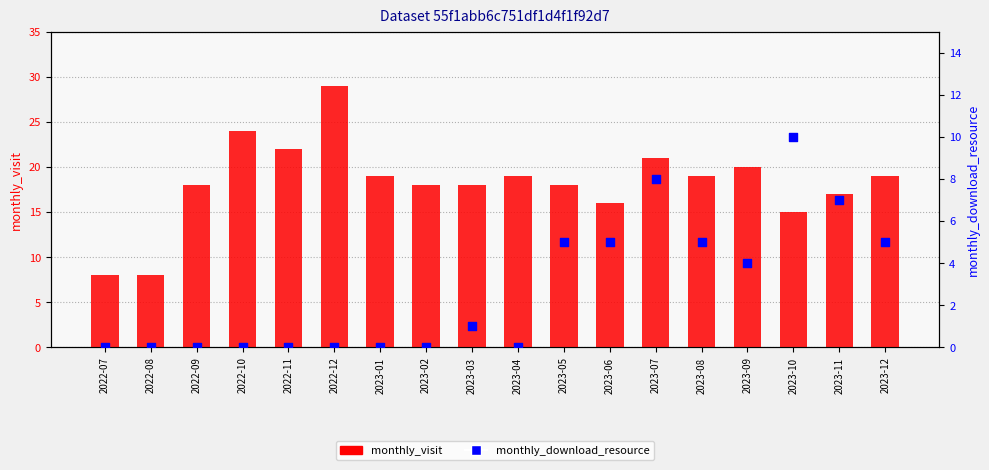

What are all the series names shown in the legend?

monthly_visit, monthly_download_resource